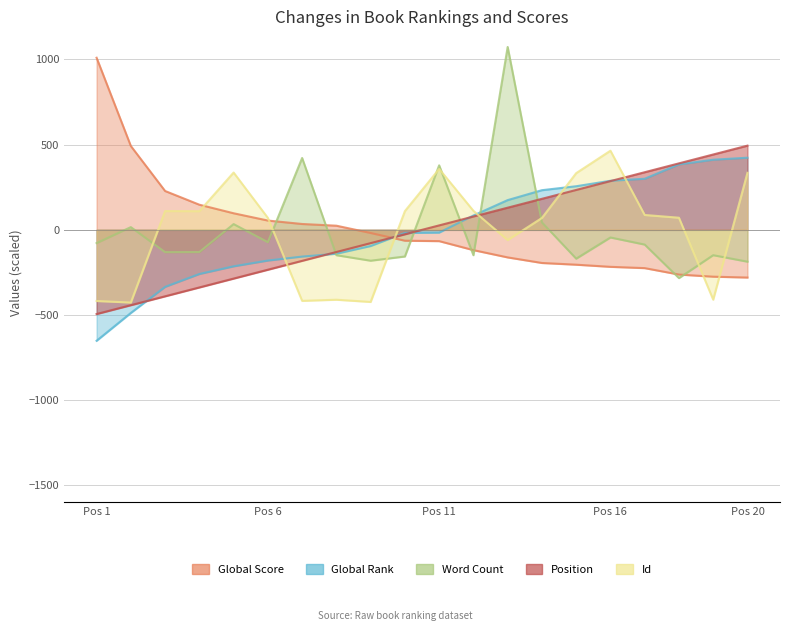

What are all the series names shown in the legend?

Global Score, Global Rank, Word Count, Position, Id